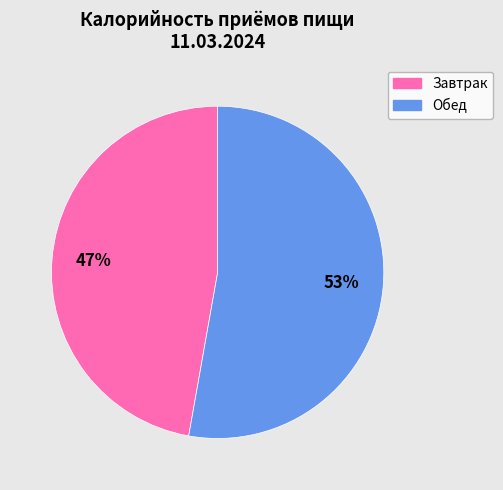

To the nearest percent, what is the average slice percentage?

50%